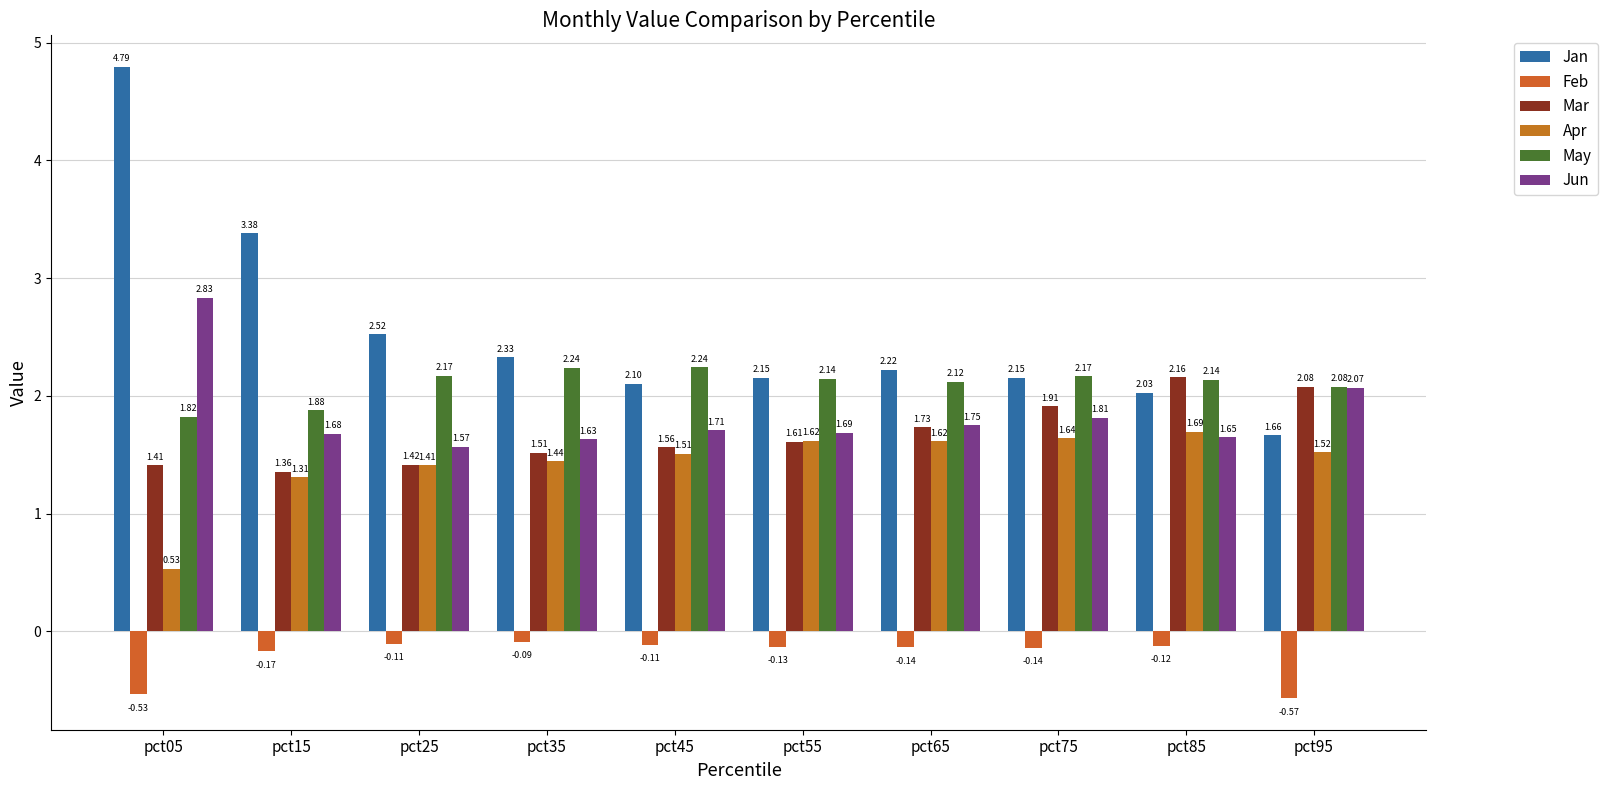

Count the number of categories in the chart.

10